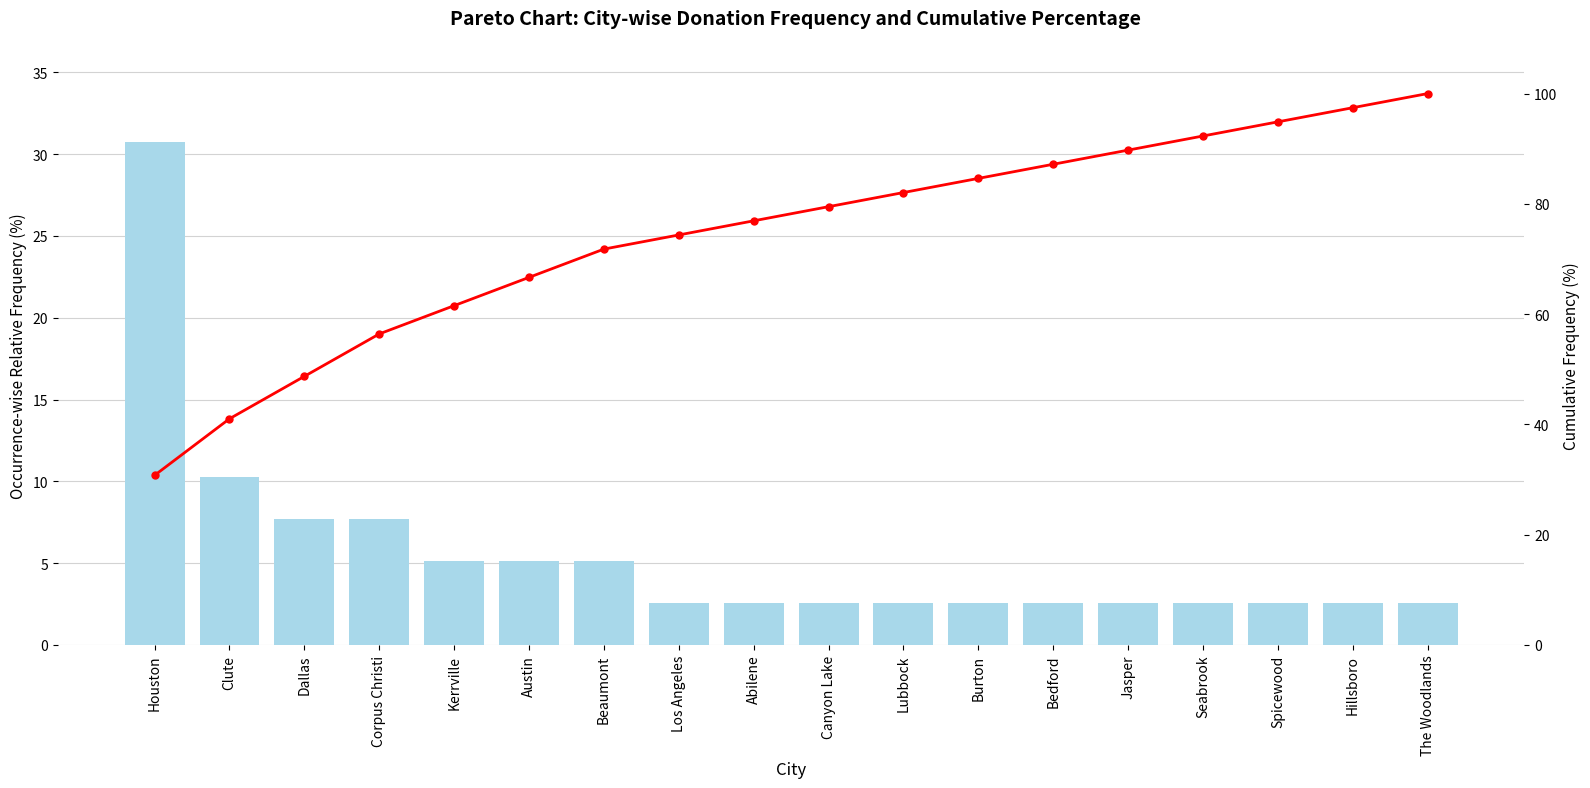

Reading left to right, extract all data points from this chart.

Relative Frequency: 30.8	10.3	7.7	7.7	5.1	5.1	5.1	2.6	2.6	2.6	2.6	2.6	2.6	2.6	2.6	2.6	2.6	2.6
Cumulative %: 30.8	41.0	48.7	56.4	61.5	66.7	71.8	74.4	76.9	79.5	82.1	84.6	87.2	89.7	92.3	94.9	97.4	100.0